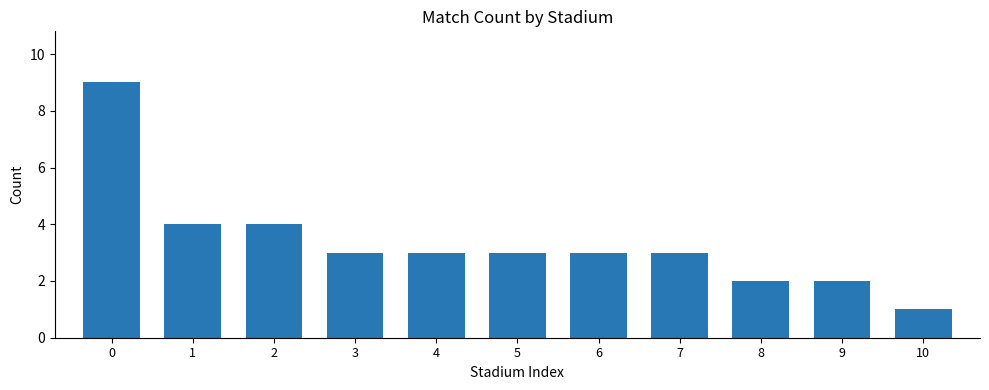

The value at 5 is 3. True or false?

True